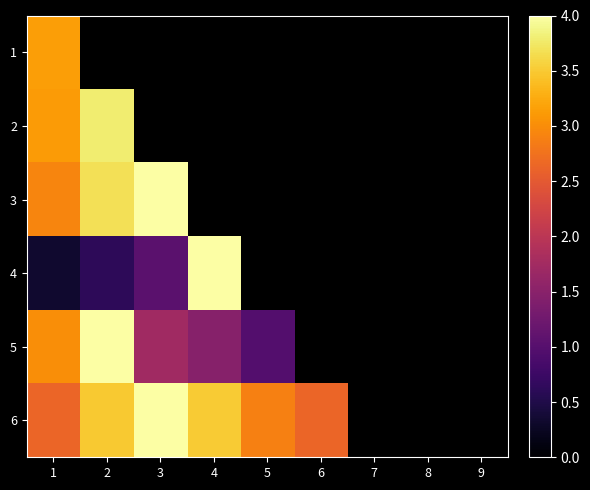

Which series changed the most between 4 and 5?

6